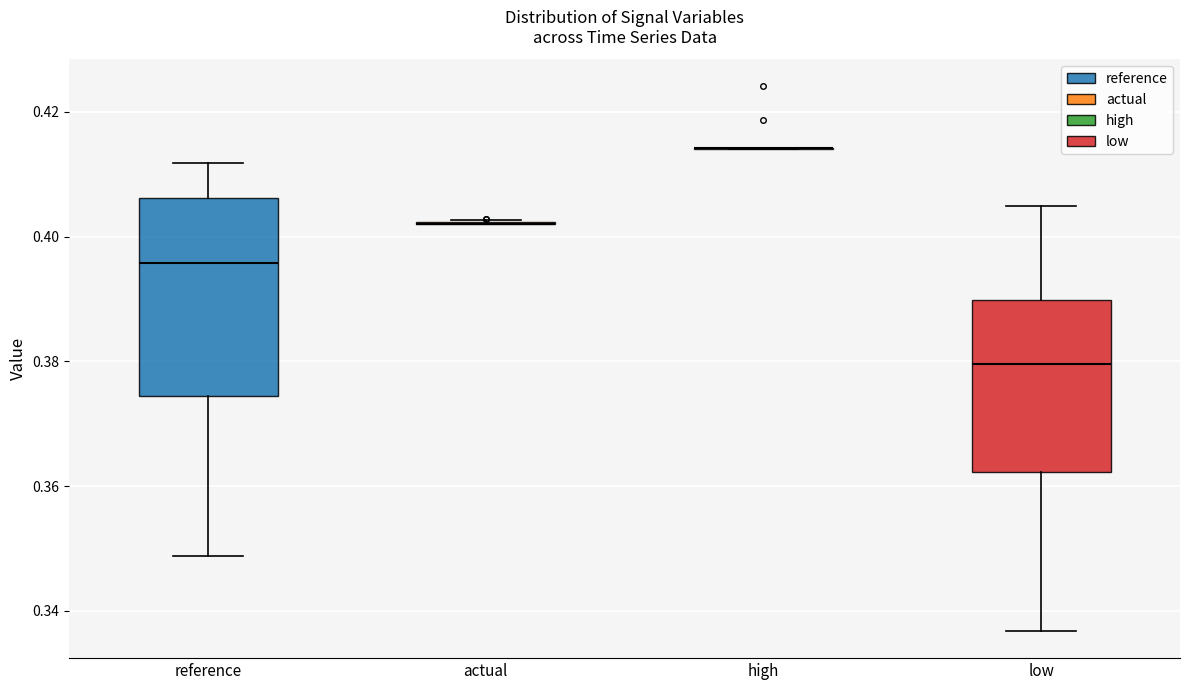

Reading left to right, transcribe this box plot: for each box, give where its median line is, the range the box spans, and where its two whiskers end, as read against the y-axis. The values are not printed on the chart, so give them approximately, as read against the axis.

reference: median 0.396, box 0.374 to 0.406, whiskers 0.348 to 0.412
actual: box collapsed to a line at 0.402, whiskers 0.402 to 0.402
high: box collapsed to a line at 0.414, whiskers 0.414 to 0.414
low: median 0.380, box 0.362 to 0.390, whiskers 0.336 to 0.404